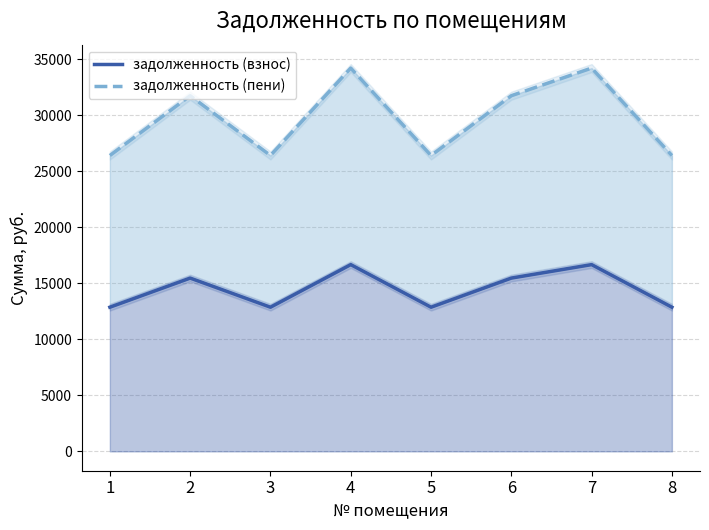

Which series has the largest range (max minus min)?

задолженность (пени)